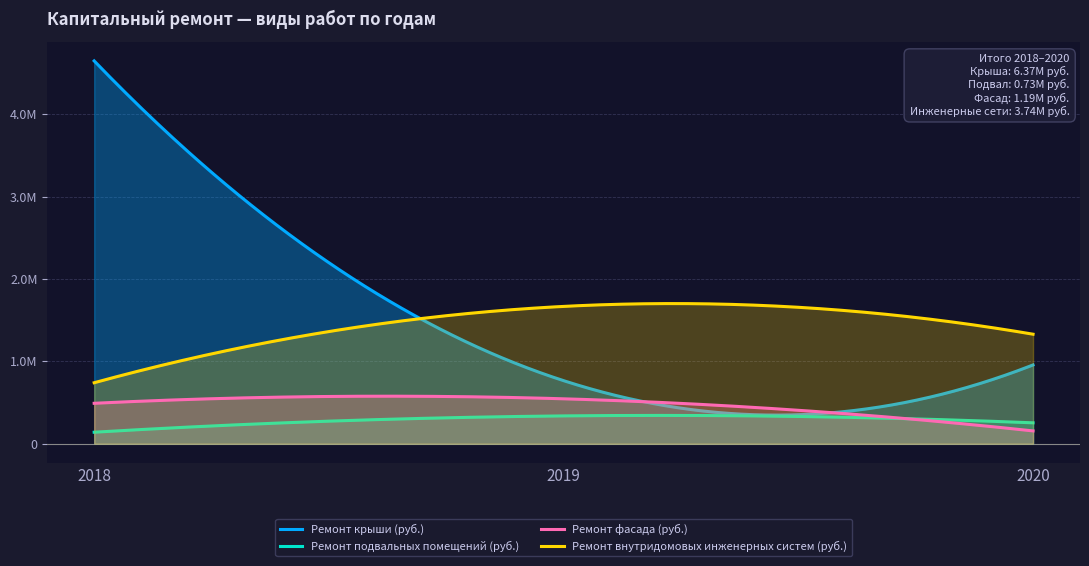

What is the difference between the highest and lowest values at 2018?

4505399.3